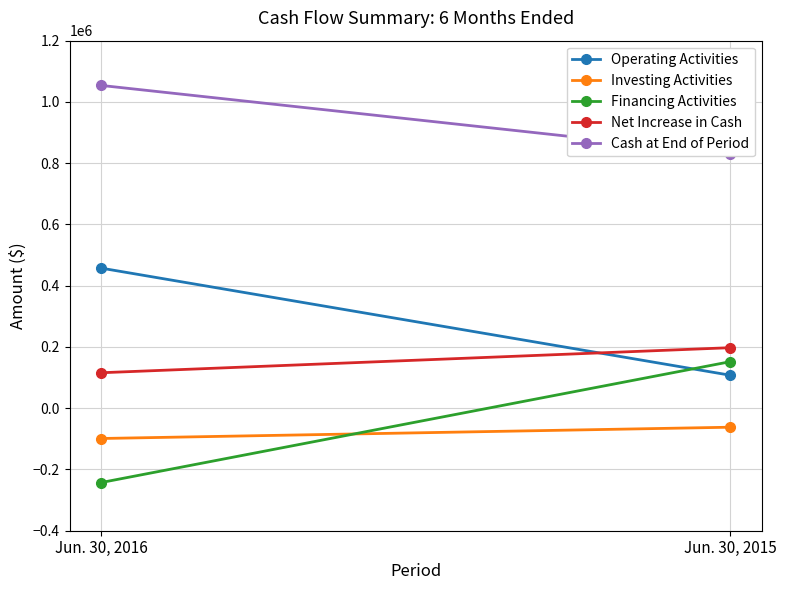

How many data points does each series have?

2